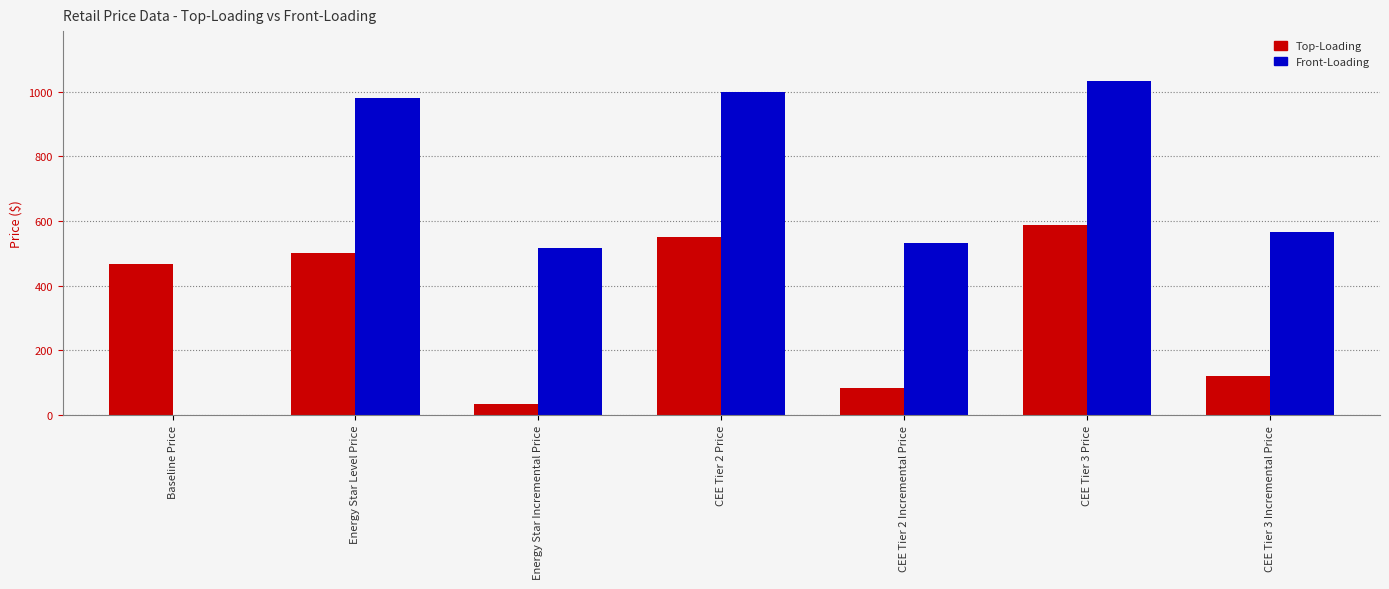

What is the sum of the Top-Loading values at CEE Tier 3 Price and CEE Tier 3 Incremental Price?

707.1